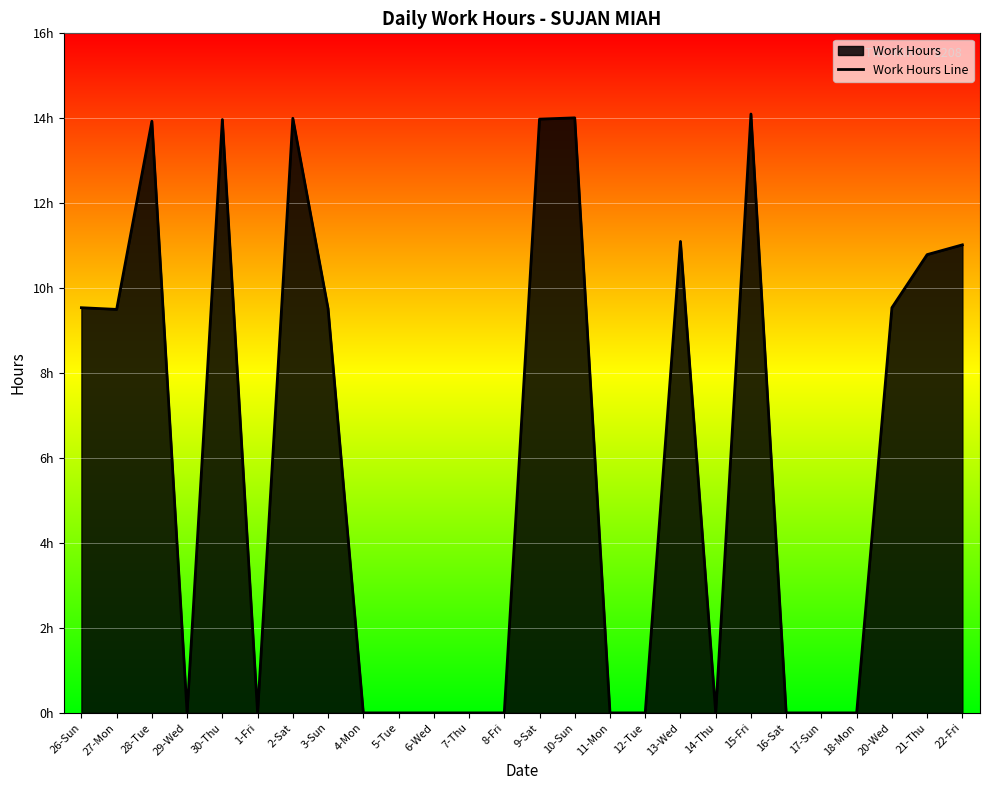

At which category does the chart reach its minimum across all series?

29-Wed